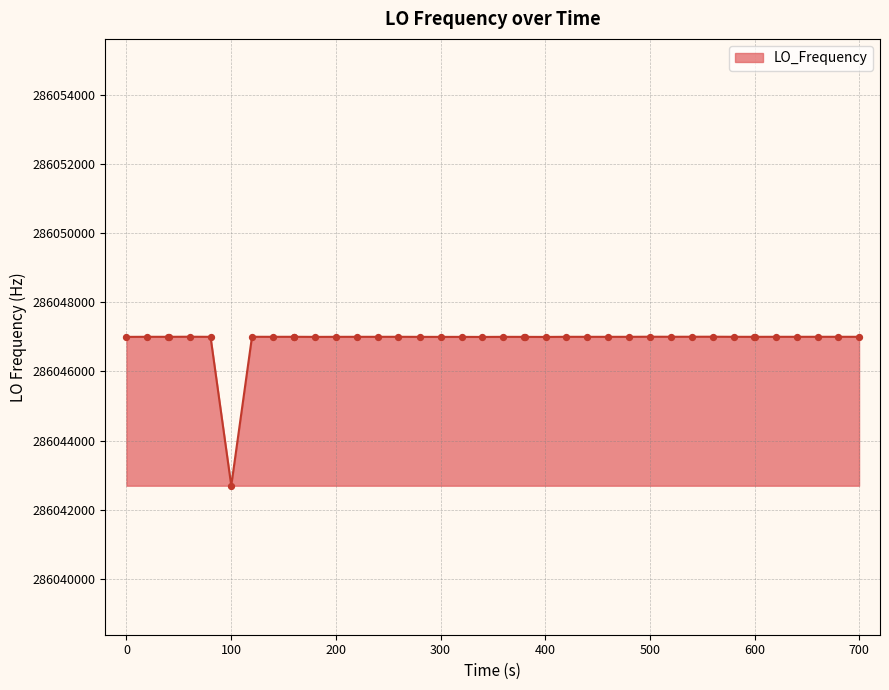

What is the difference between the maximum and minimum values?

4303.3